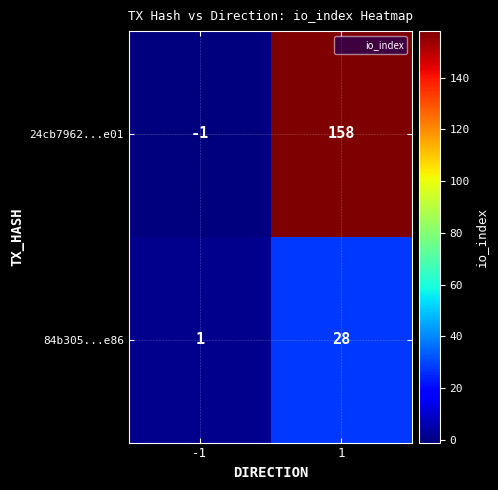

True or false: 84b305...e86 has a value of 15 at 1.

False